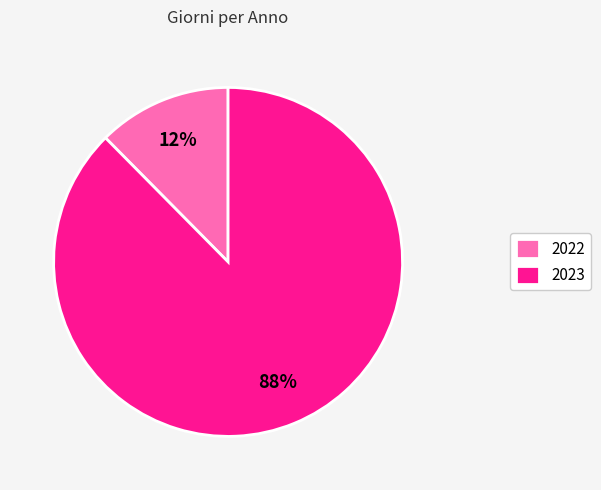

Is the sum of 2022 and 2023 greater than half?

Yes